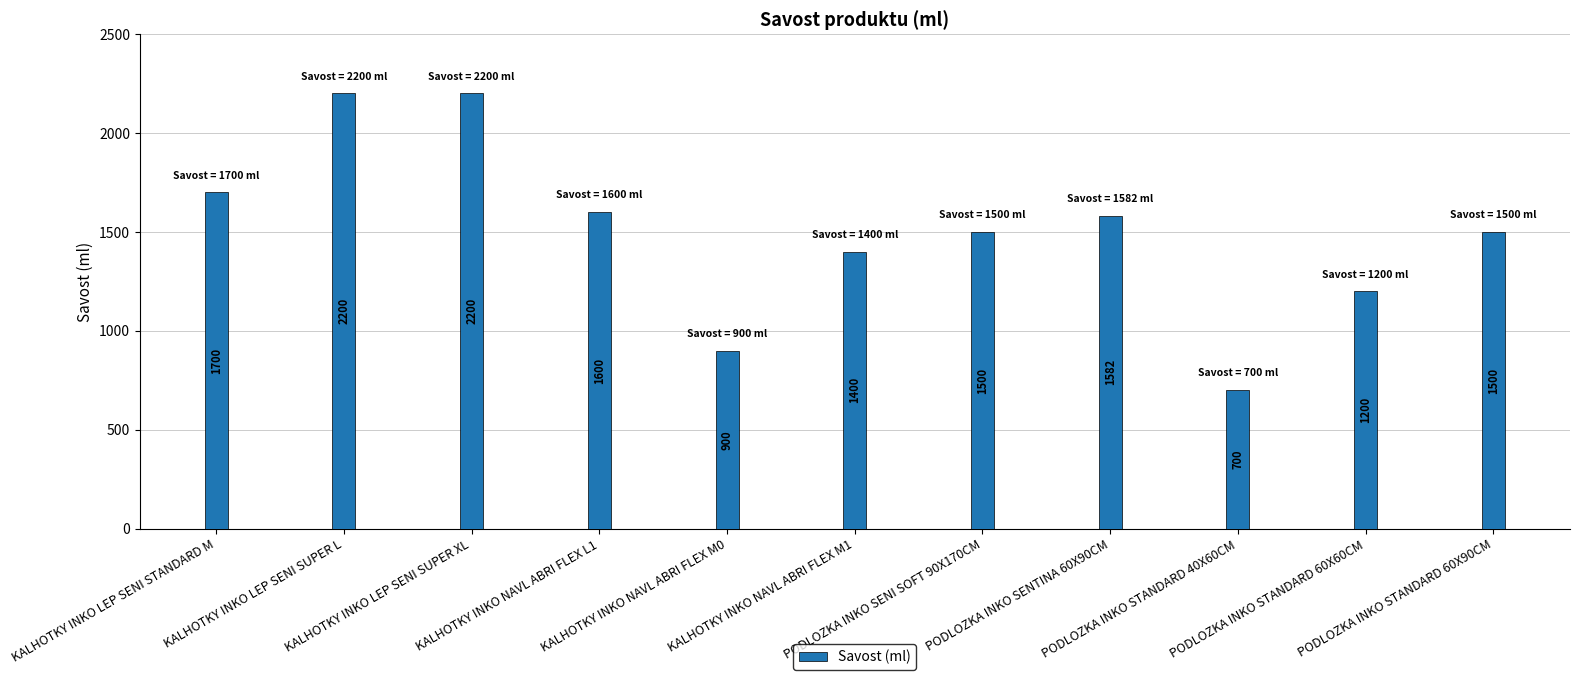

What is the difference between the maximum and second lowest values?

1300